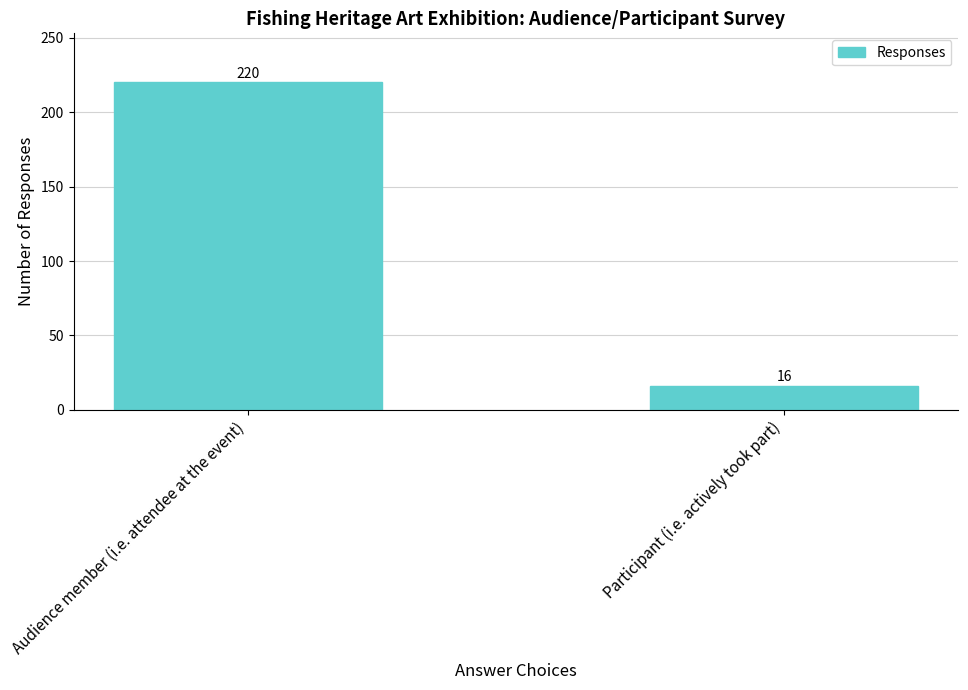

Read the value at Audience member (i.e. attendee at the event).

220